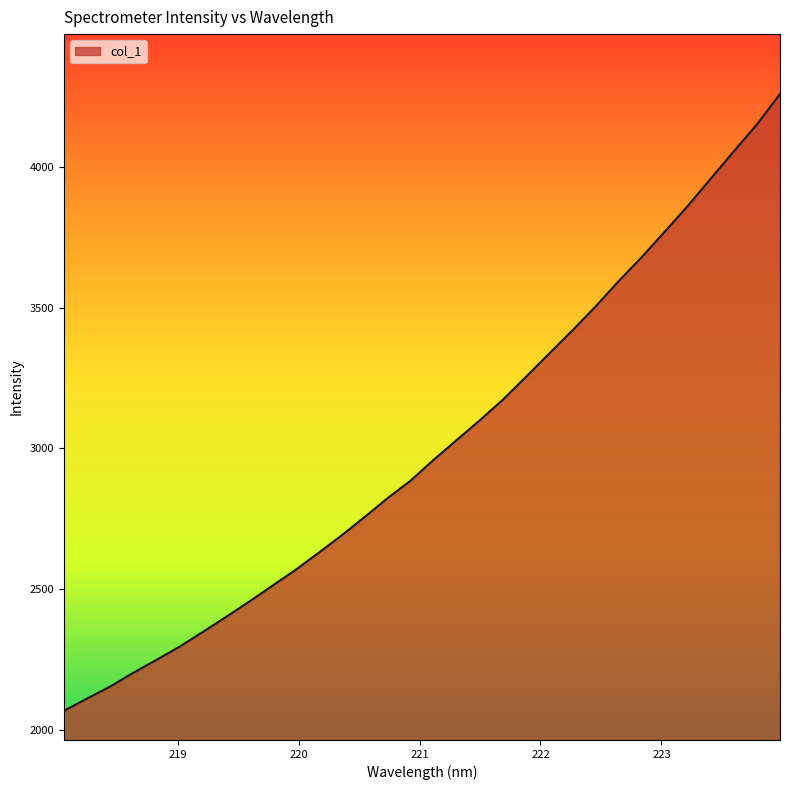

What is the smallest value displayed?

2066.6